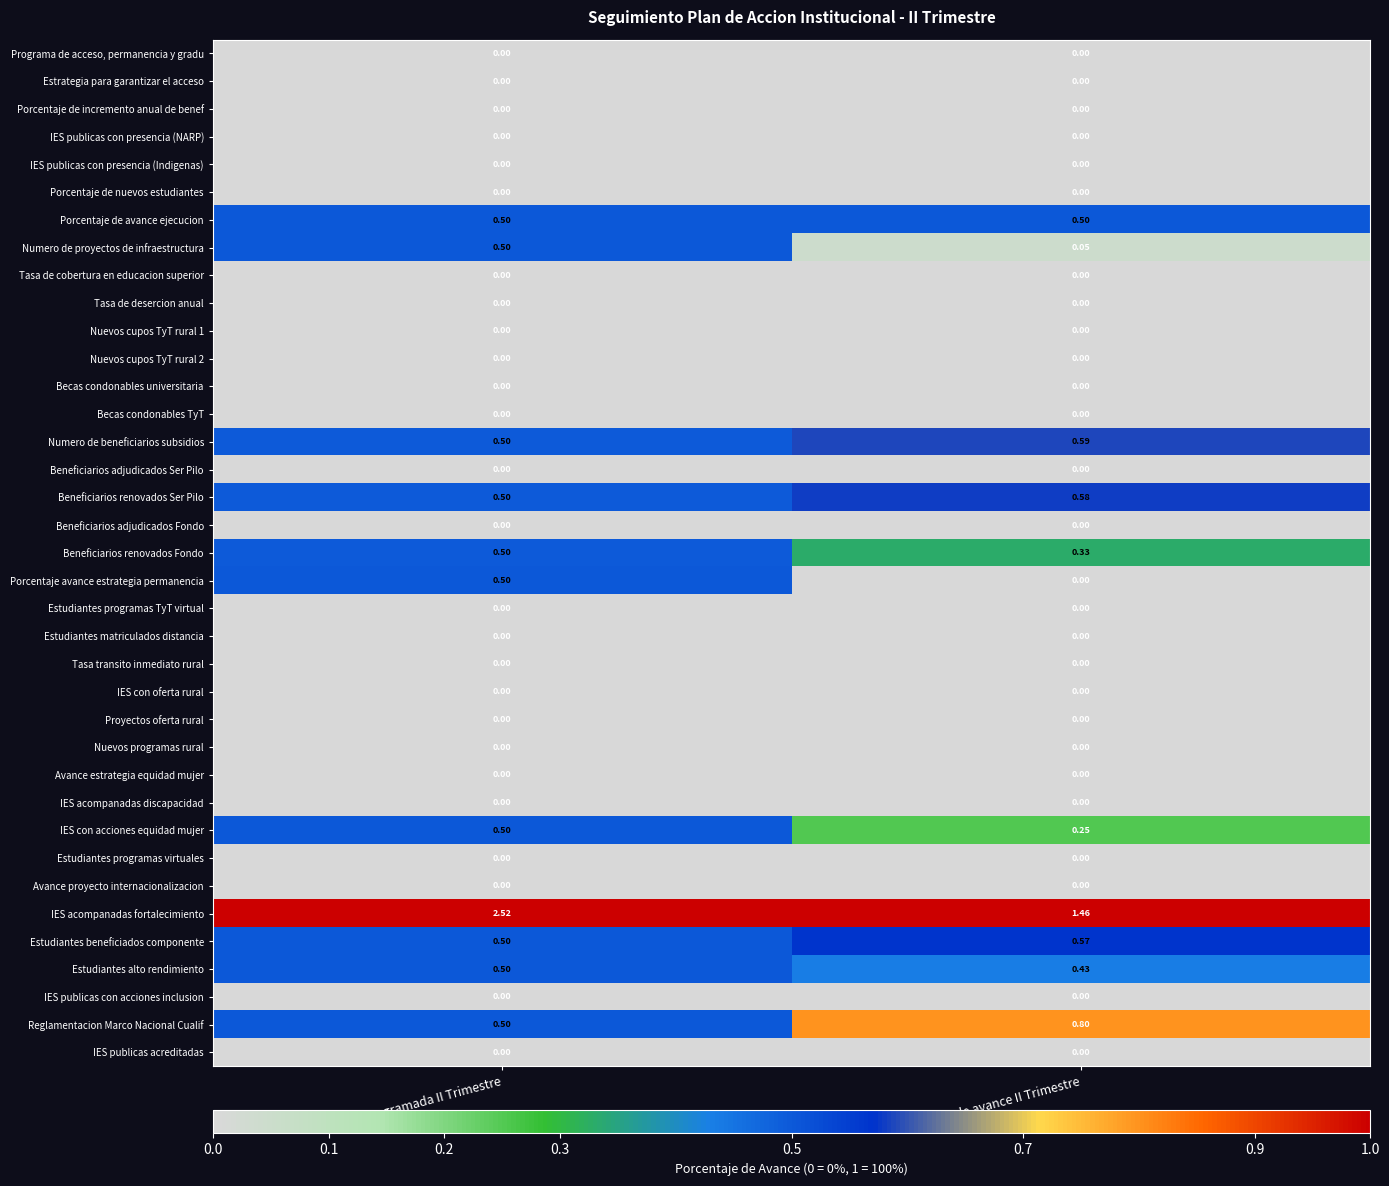

Which label corresponds to the largest value in the chart?

%meta programada II Trimestre